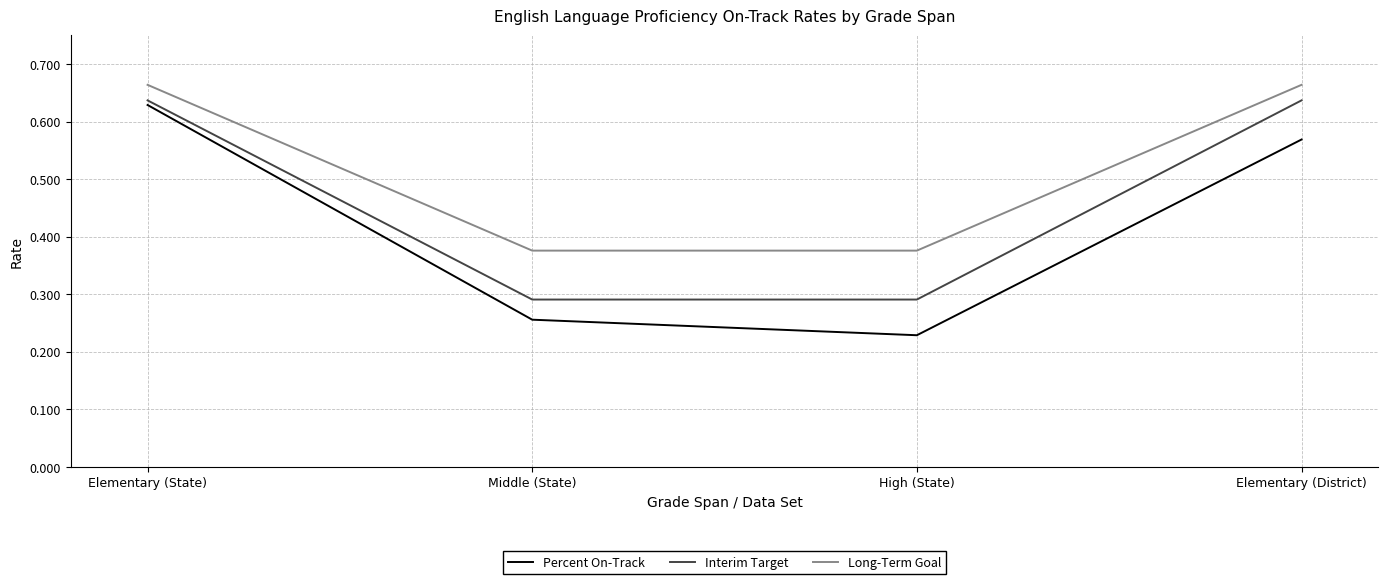

True or false: Long-Term Goal and Percent On-Track intersect in this chart.

False